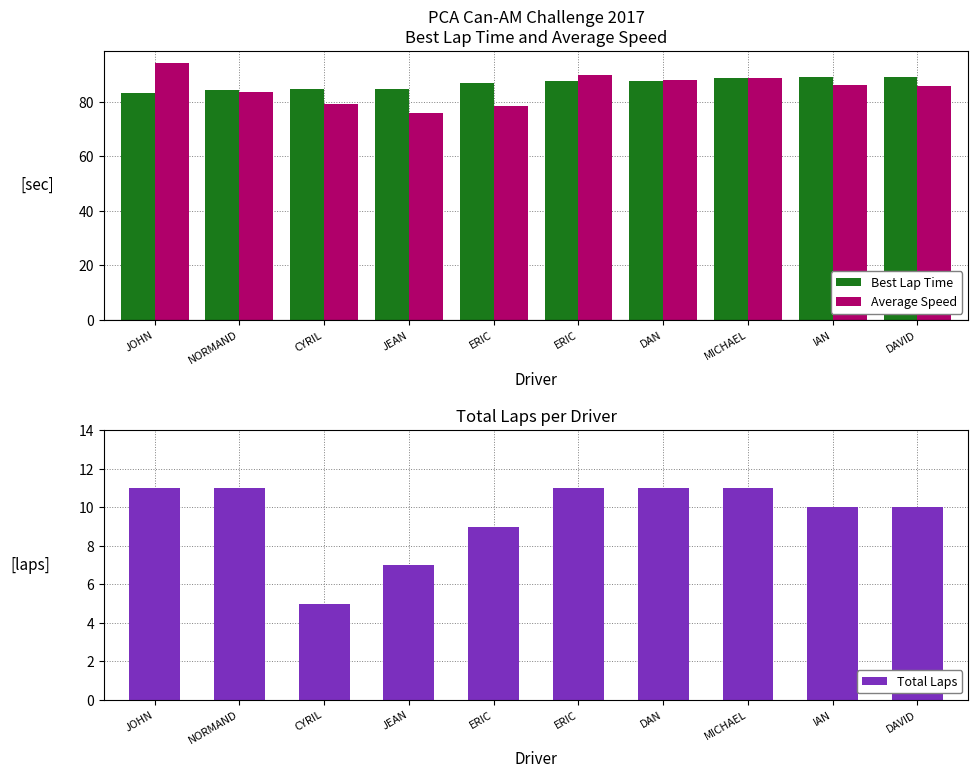

List the labels in order of Average Speed value, smallest first.

JEAN, ERIC, CYRIL, NORMAND, DAVID, IAN, DAN, MICHAEL, ERIC, JOHN